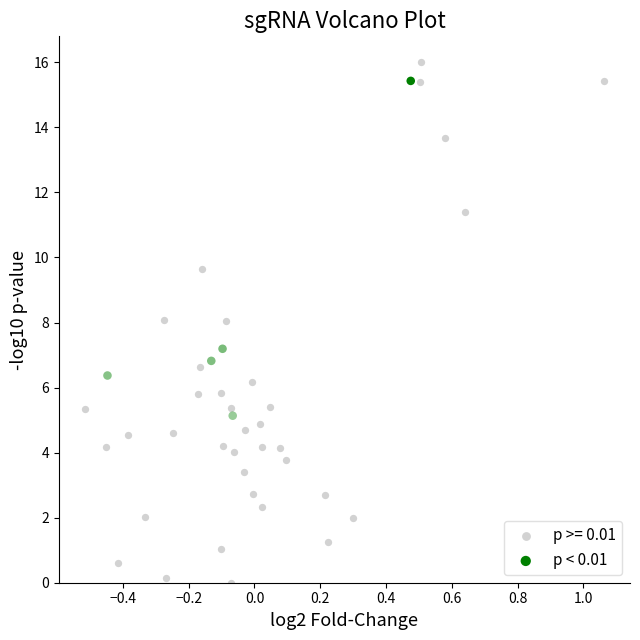

Which series has the largest Y range (max minus min)?

p >= 0.01